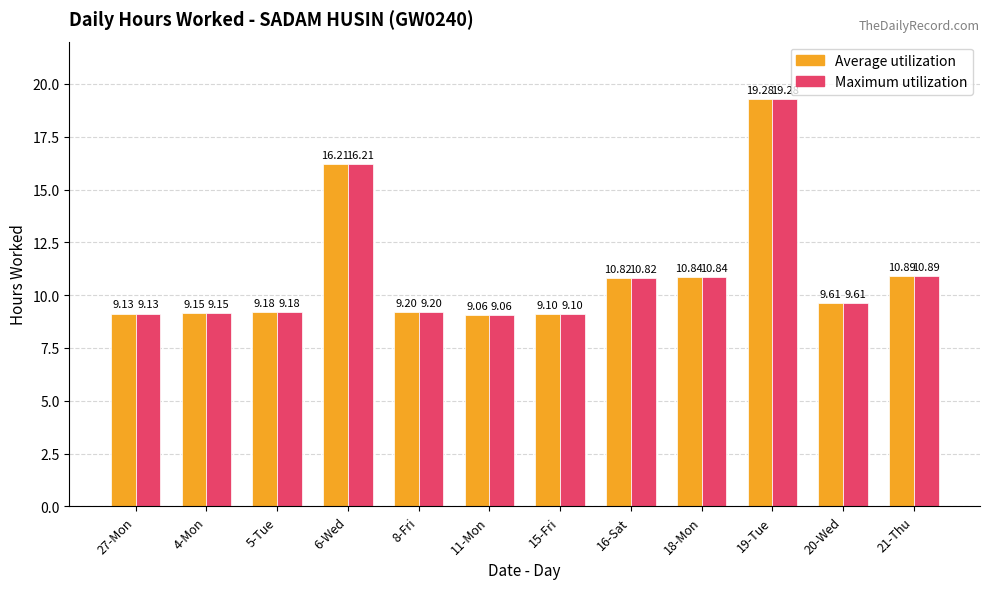

What is the total value across all series at 21-Thu?

21.8